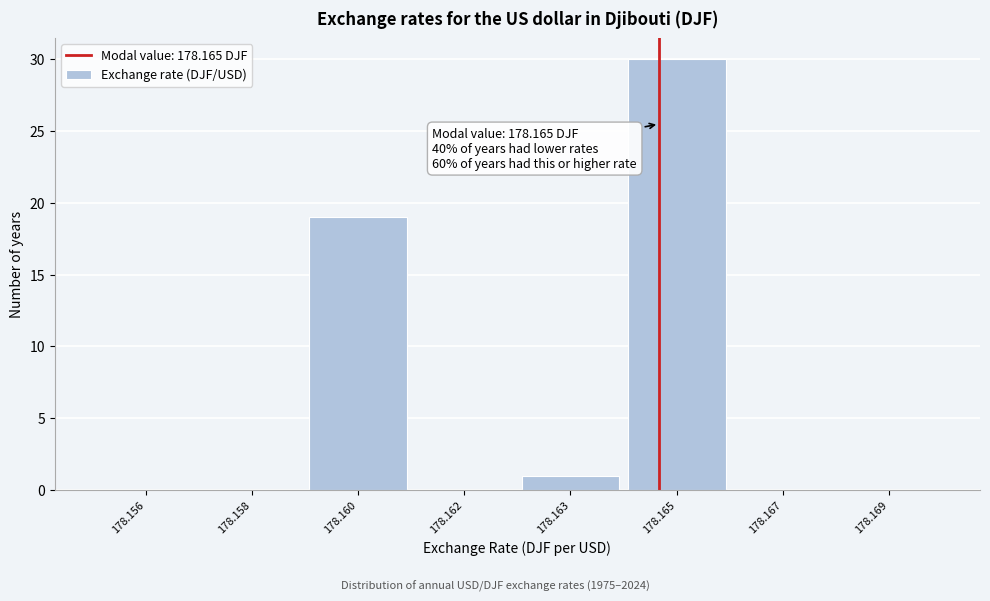

Reading right to left, extract all data points from this chart.

178.169=0	178.167=0	178.165=30	178.163=1	178.162=0	178.160=19	178.158=0	178.156=0